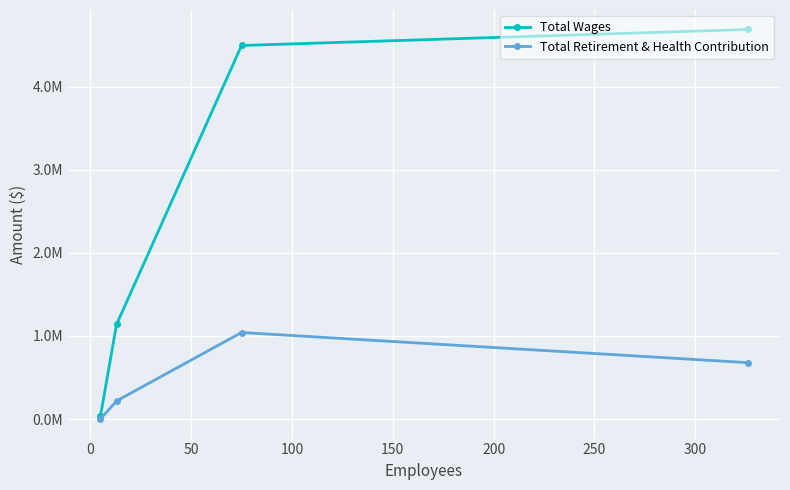

What are all the series names shown in the legend?

Total Wages, Total Retirement & Health Contribution